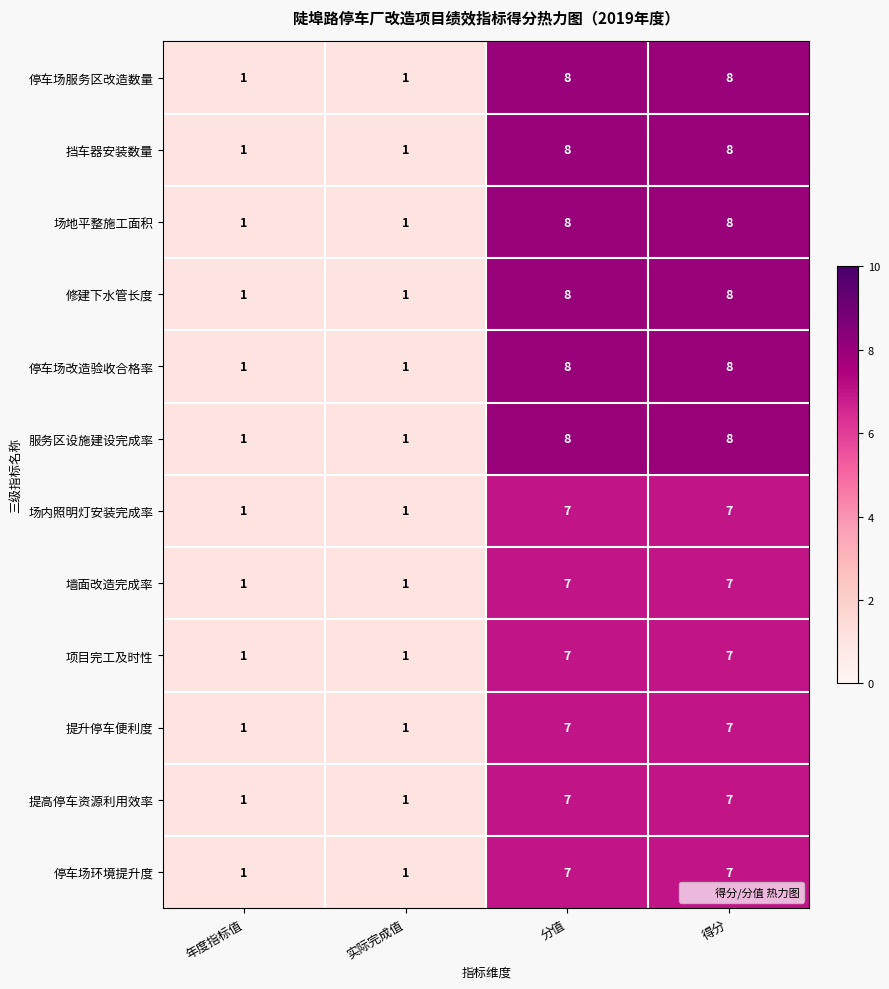

Is the value of 提高停车资源利用效率 at 得分 greater than the value of 服务区设施建设完成率 at 实际完成值?

Yes